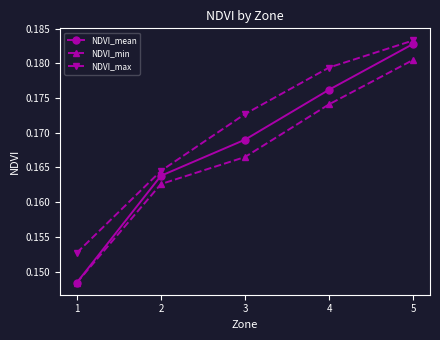

Is it true that NDVI_min equals 0.3 at 3?

False